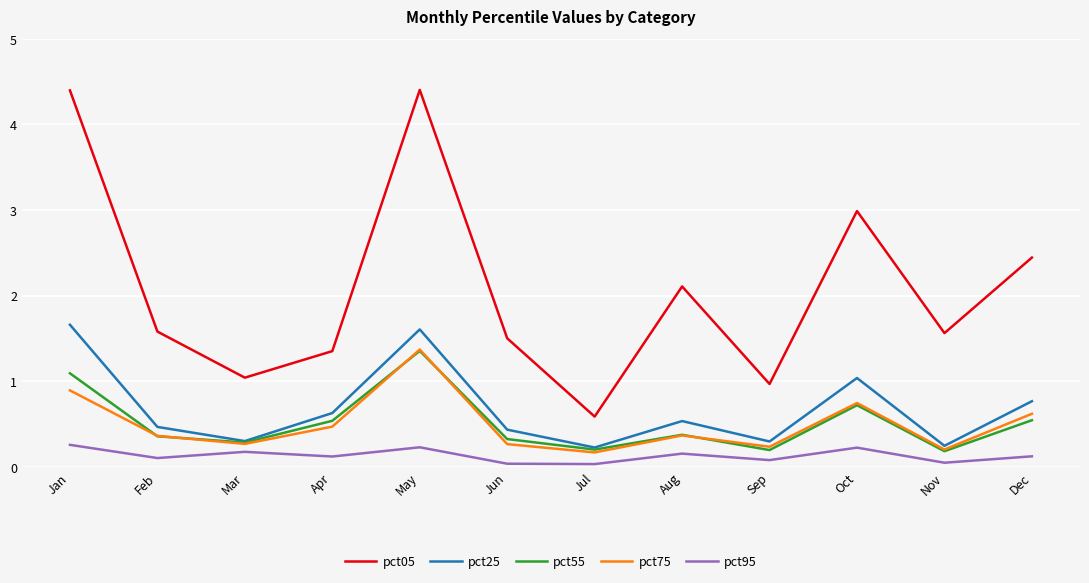

What is the difference between the maximum and minimum values in the pct05 series?

3.8